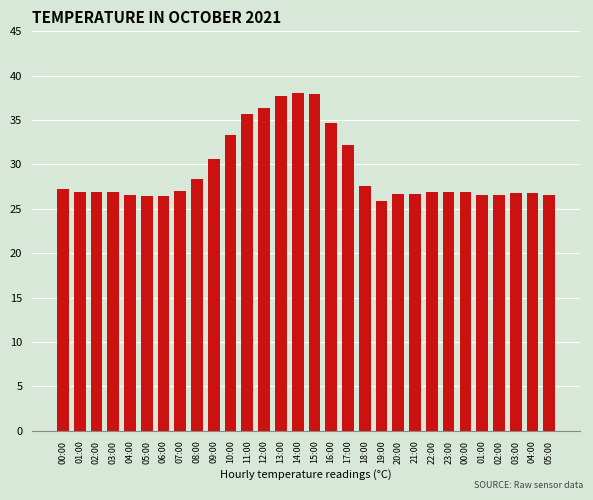

How many bars are there in total?

30